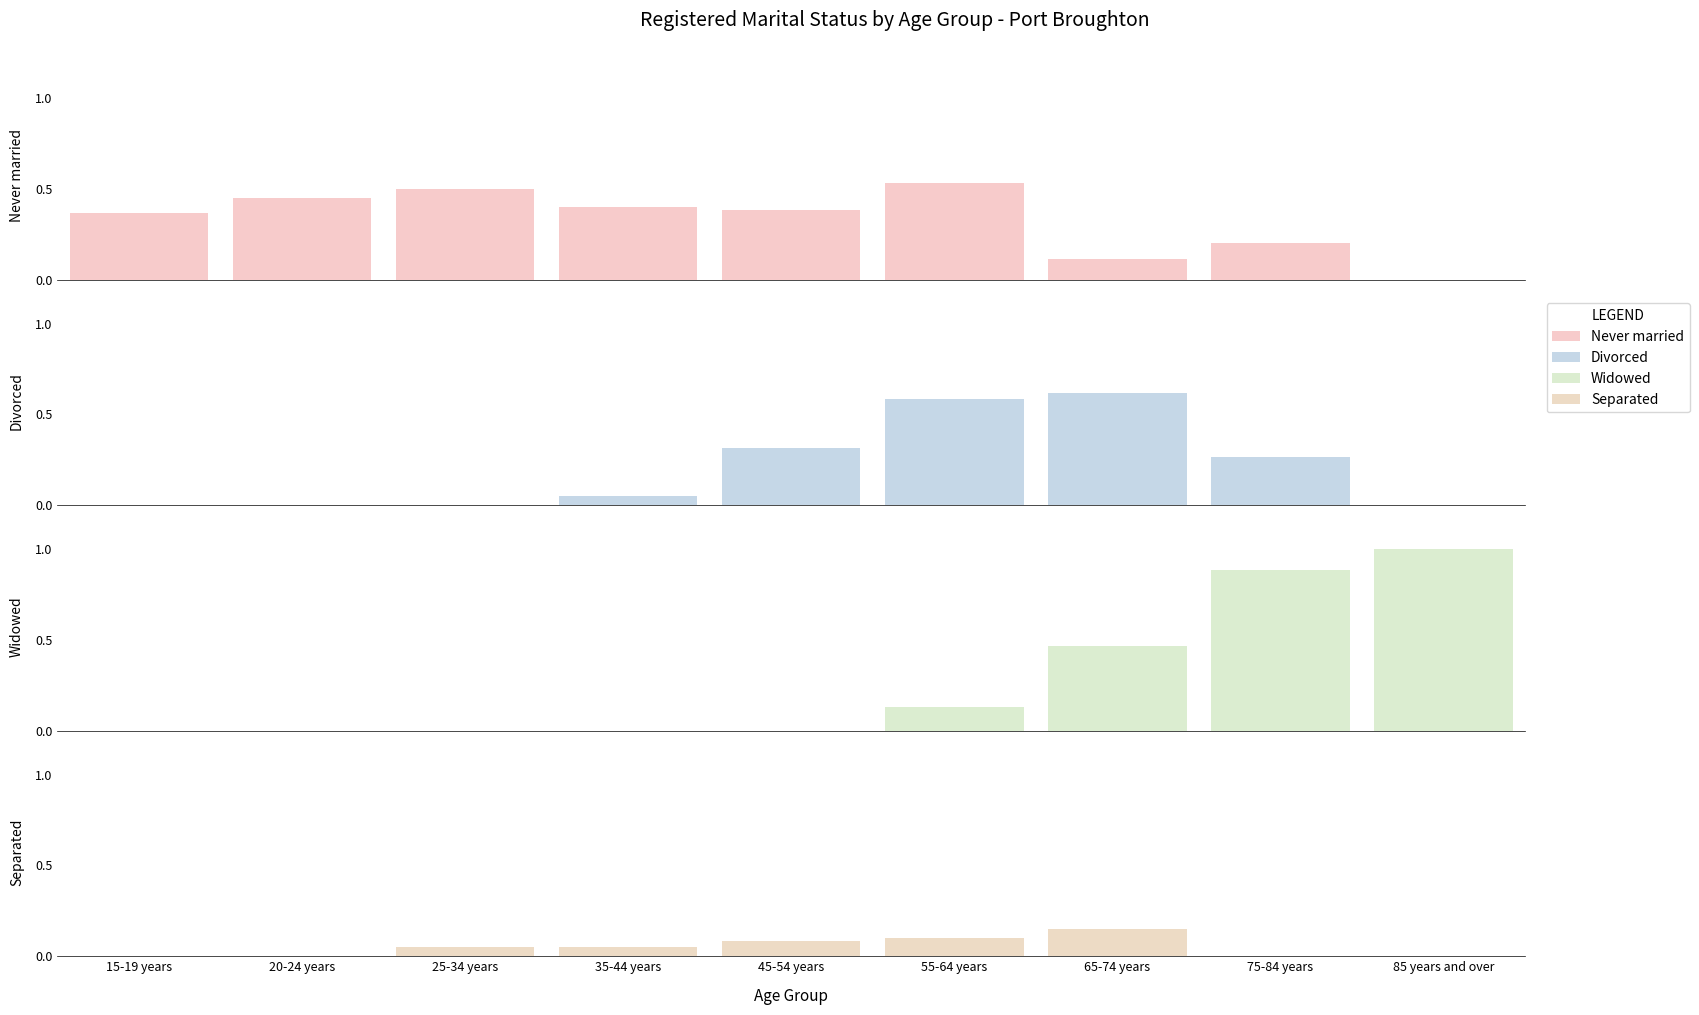

What is the value of the Separated bar at the 5th from the left?

5